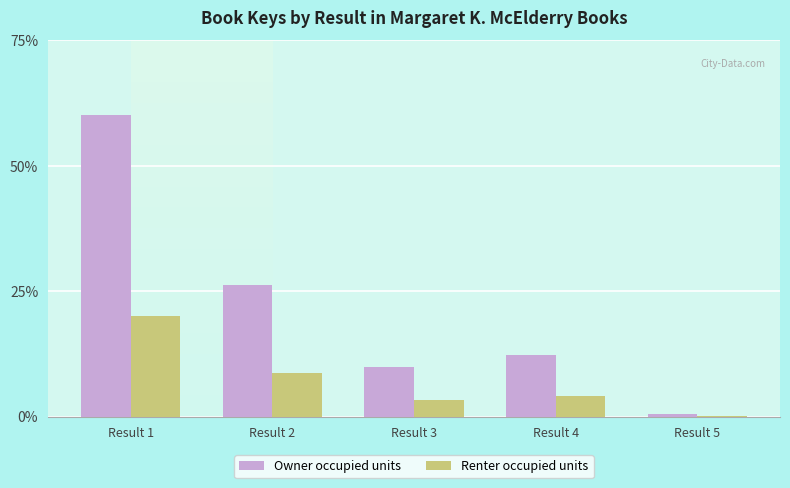

What is the sum of all Owner occupied units values?

109.0